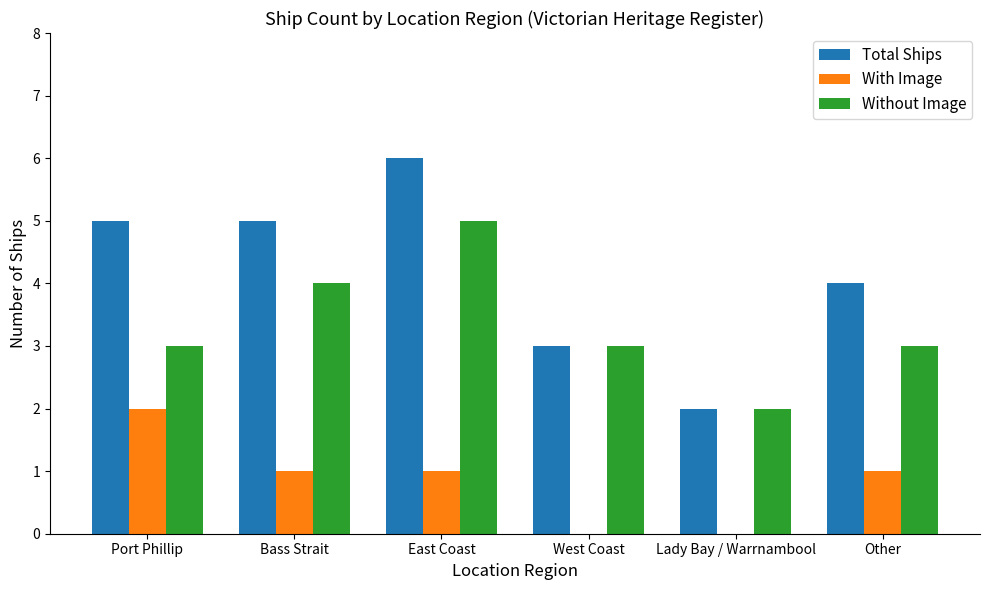

True or false: Total Ships has a value of 2 at Lady Bay / Warrnambool.

True